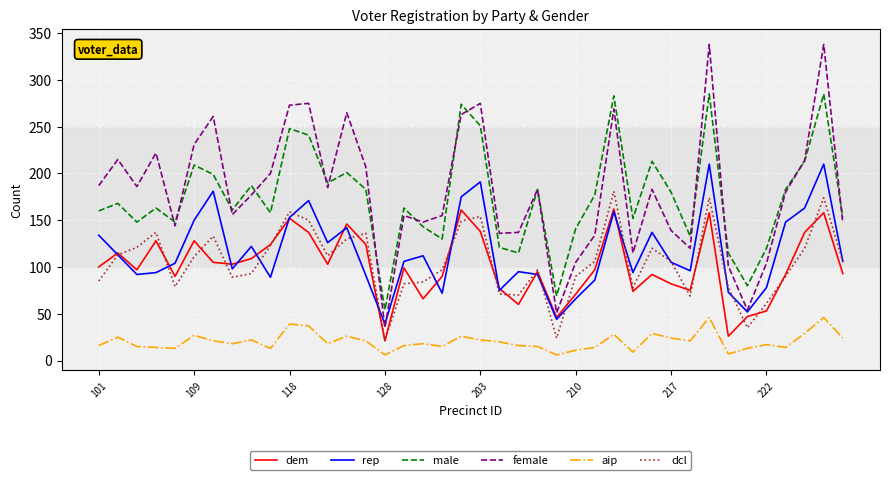

True or false: female and dem cross at least once.

False